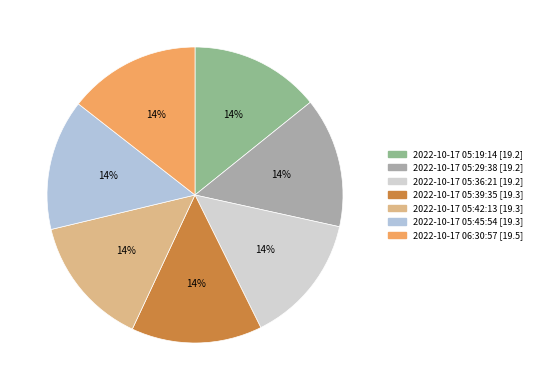

Is there any slice that represents more than half of the pie?

No